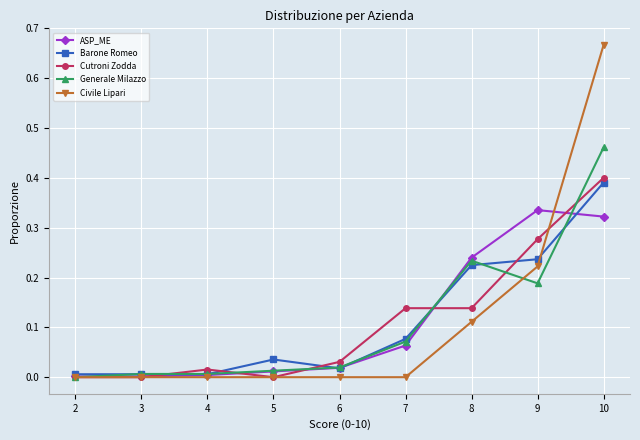

Which label corresponds to the largest value in the chart?

10